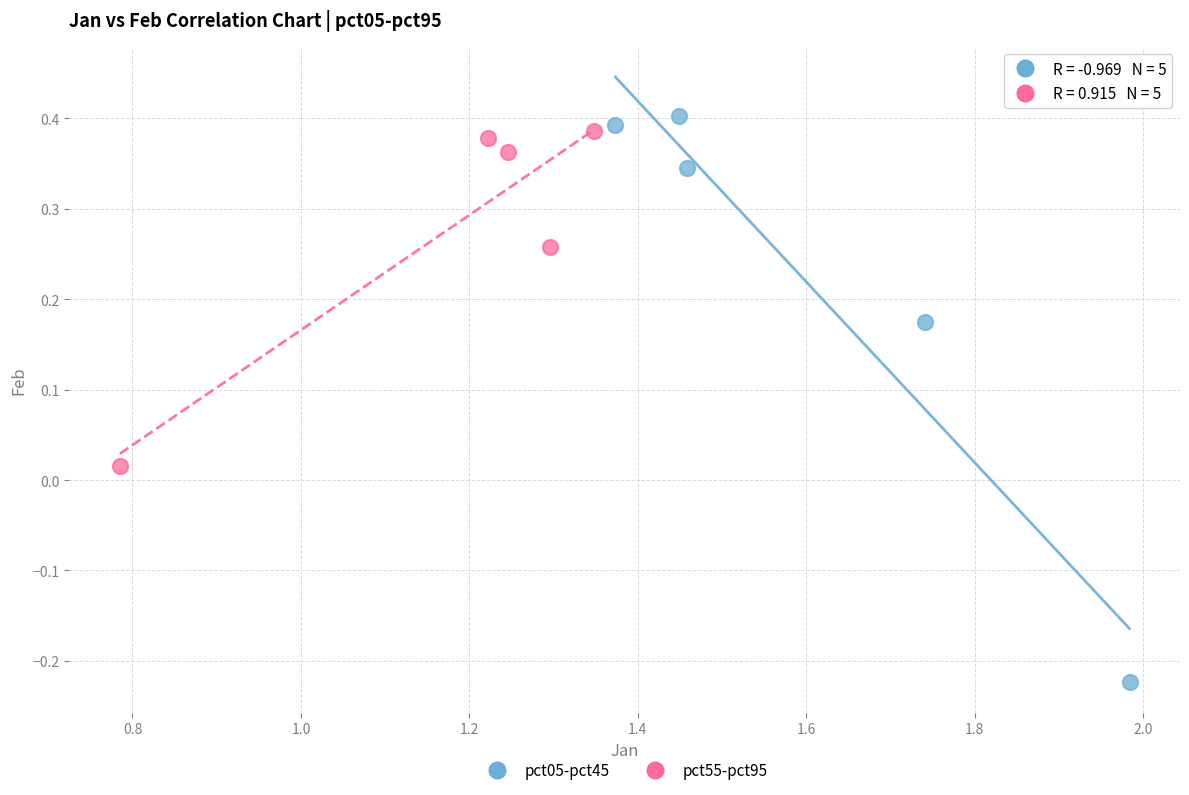

Which series reaches the maximum Y coordinate?

pct05-pct45